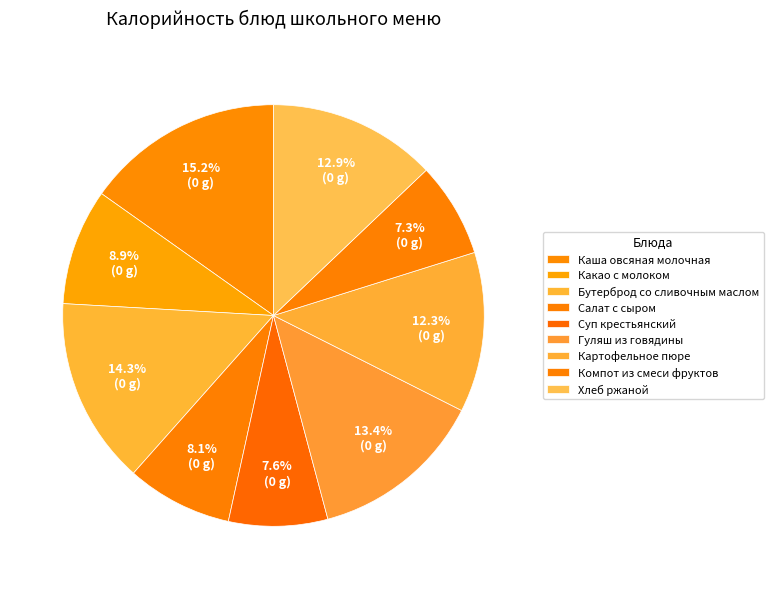

Is the sum of Хлеб ржаной and Какао с молоком greater than half?

No